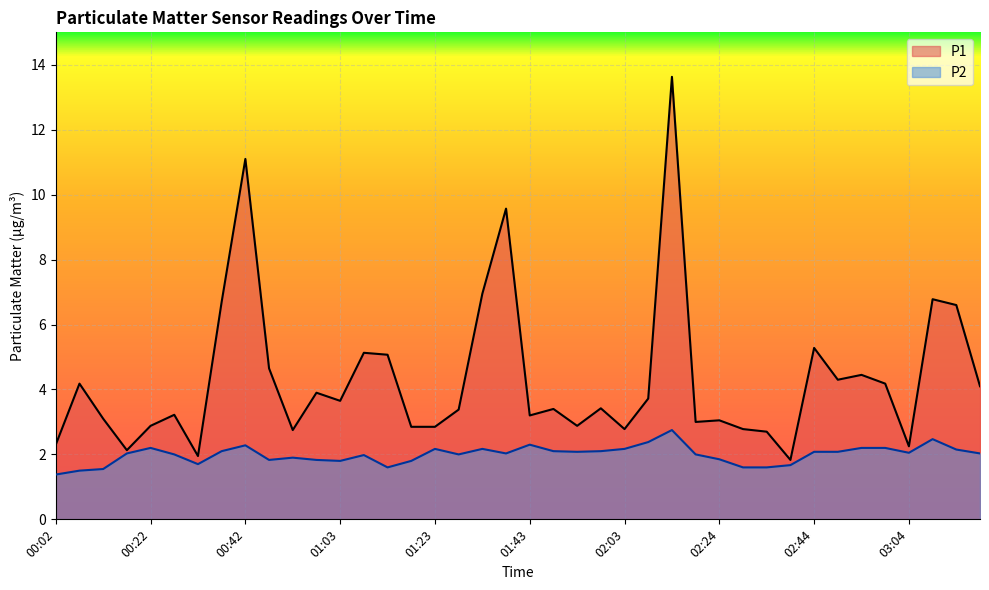

Rank the series by their maximum value, from highest to lowest.

P1, P2